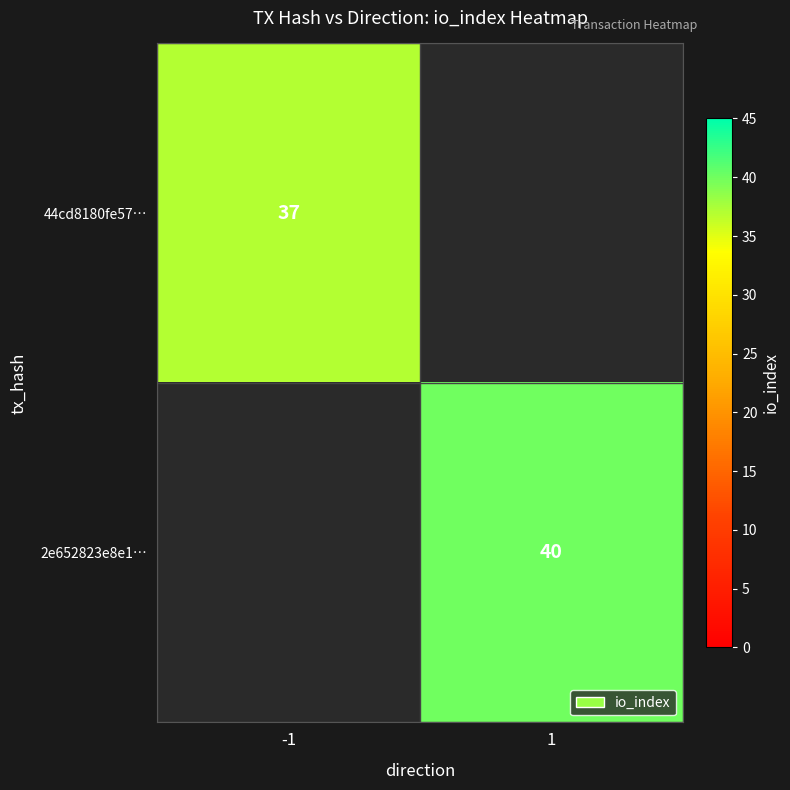

Is the value of 44cd8180fe57… at -1 greater than the value of 2e652823e8e1… at 1?

No